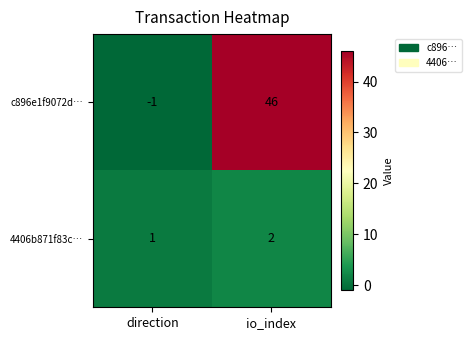

List the series in order of their overall mean, lowest first.

4406b871f83c…, c896e1f9072d…